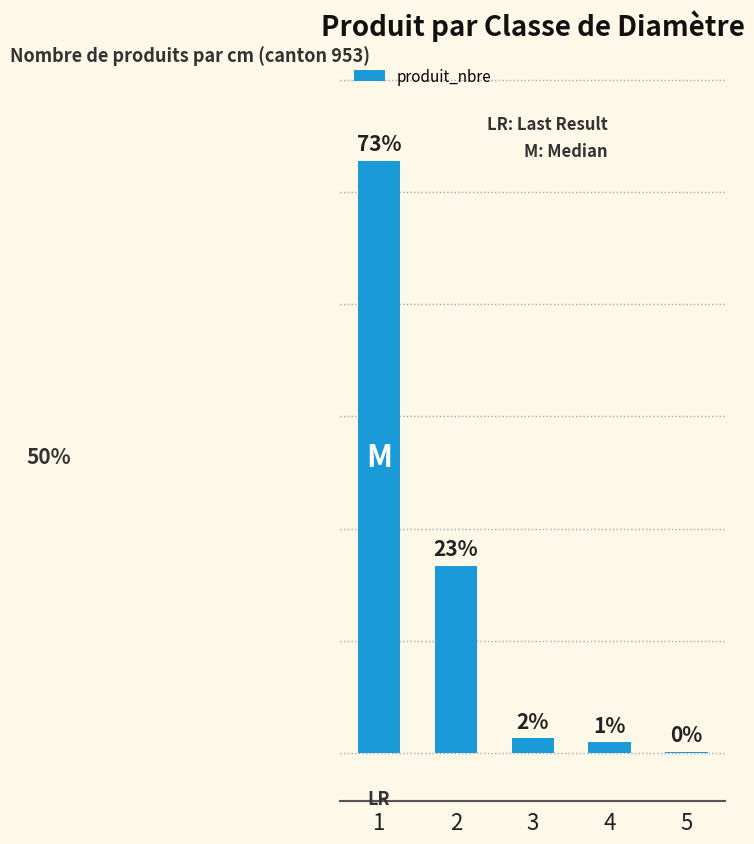

Which category has the lowest value across all series?

5